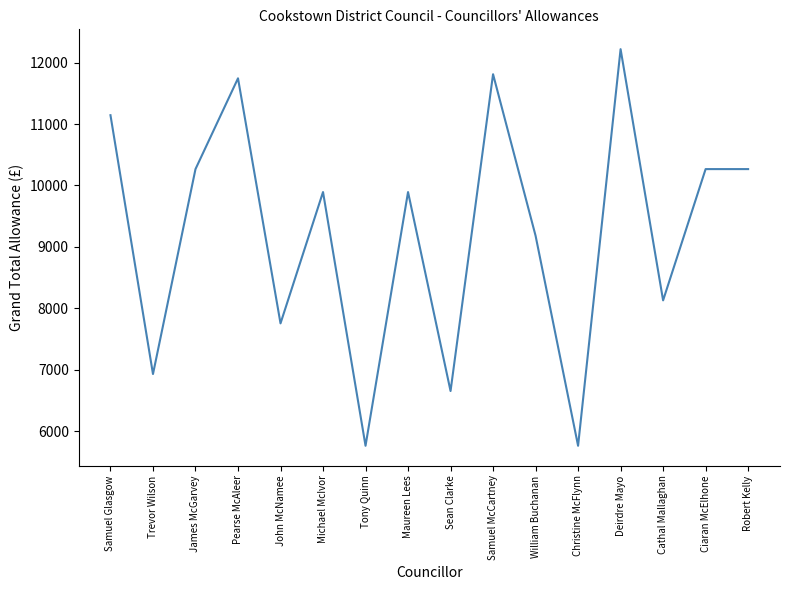

Reading left to right, what are all the values shown in this chart?

Samuel Glasgow=11143.2	Trevor Wilson=6932.9	James McGarvey=10266.5	Pearse McAleer=11743.2	John McNamee=7757.0	Michael McIvor=9893.2	Tony Quinn=5766.2	Maureen Lees=9893.2	Sean Clarke=6656.2	Samuel McCartney=11809.9	William Buchanan=9182.9	Christine McFlynn=5766.2	Deirdre Mayo=12217.3	Cathal Mallaghan=8131.2	Ciaran McElhone=10266.5	Robert Kelly=10266.5